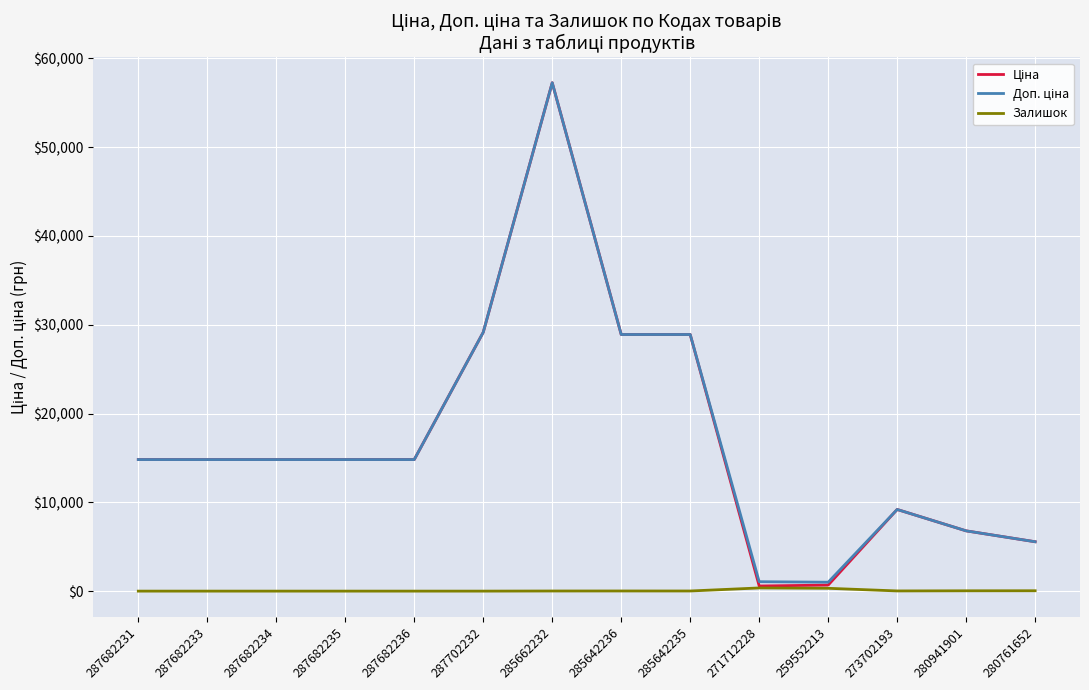

Count the number of data series in this chart.

3